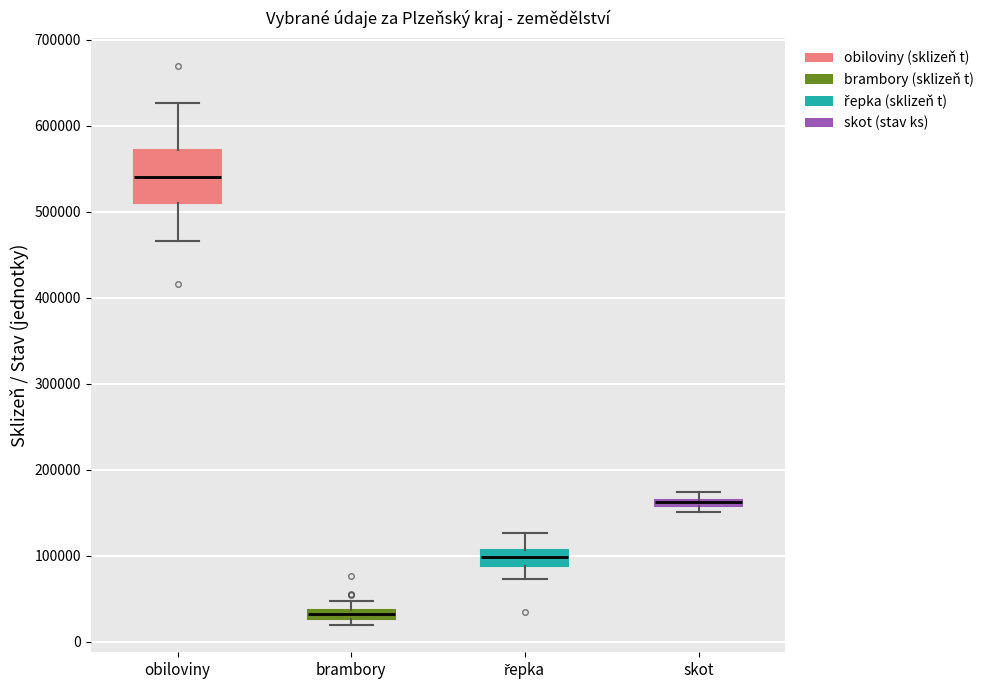

Where is the lower edge of the box for skot on the y-axis? The values are not printed on the chart, so give them approximately, as read against the axis.

160000